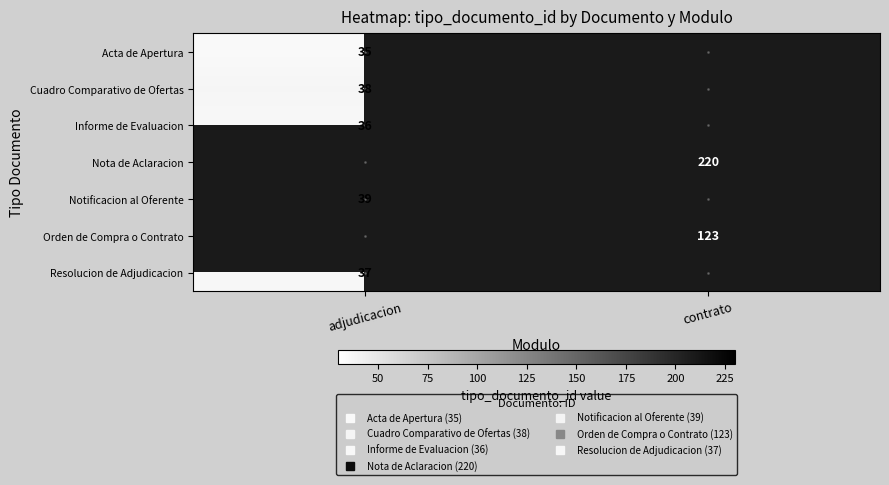

What is the maximum value shown in the chart?

220.0